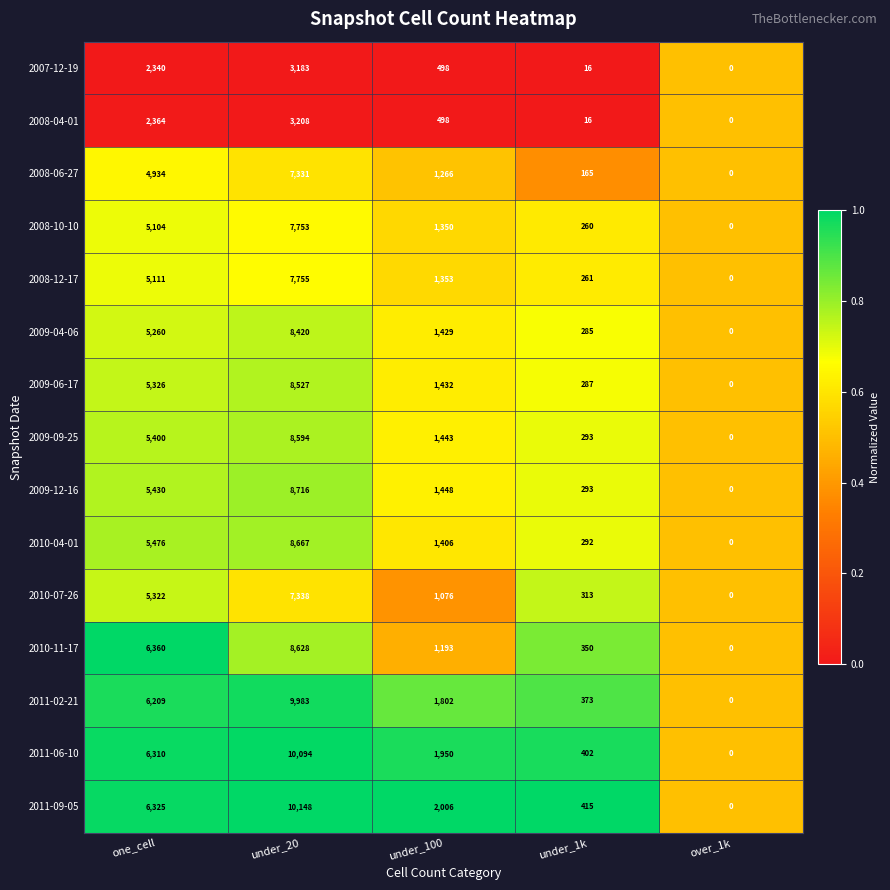

What is the difference between the highest and lowest values at under_1k?

399